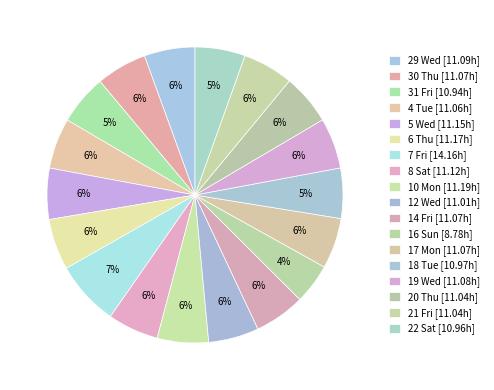

True or false: 29 Wed accounts for 6% of the total.

True